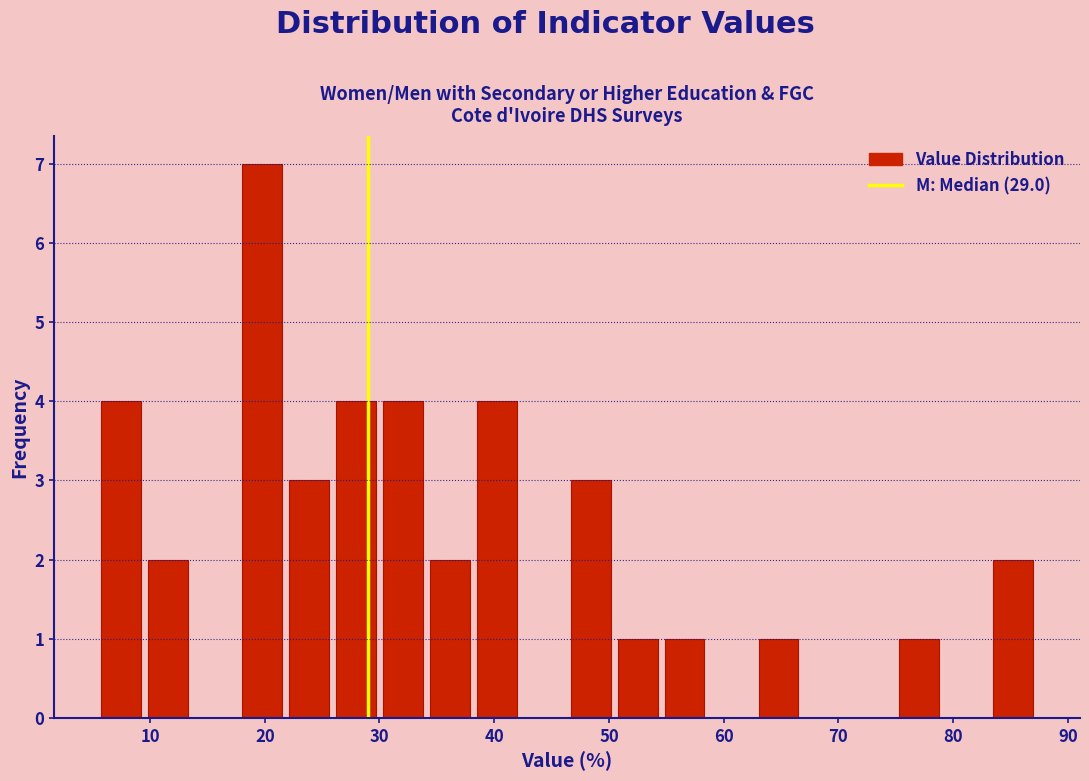

Reading left to right, list every bar in this chart as the range it spans on the x-axis followed by its height. Neither the bar edges nor the heights are printed on the chart, so give them approximately, as read against the axes.

5 to 9: 4
9 to 14: 2
14 to 18: 0
18 to 22: 7
22 to 26: 3
26 to 30: 4
30 to 34: 4
34 to 38: 2
38 to 42: 4
42 to 46: 0
46 to 50: 3
50 to 55: 1
55 to 59: 1
59 to 63: 0
63 to 67: 1
67 to 71: 0
71 to 75: 0
75 to 79: 1
79 to 83: 0
83 to 87: 2